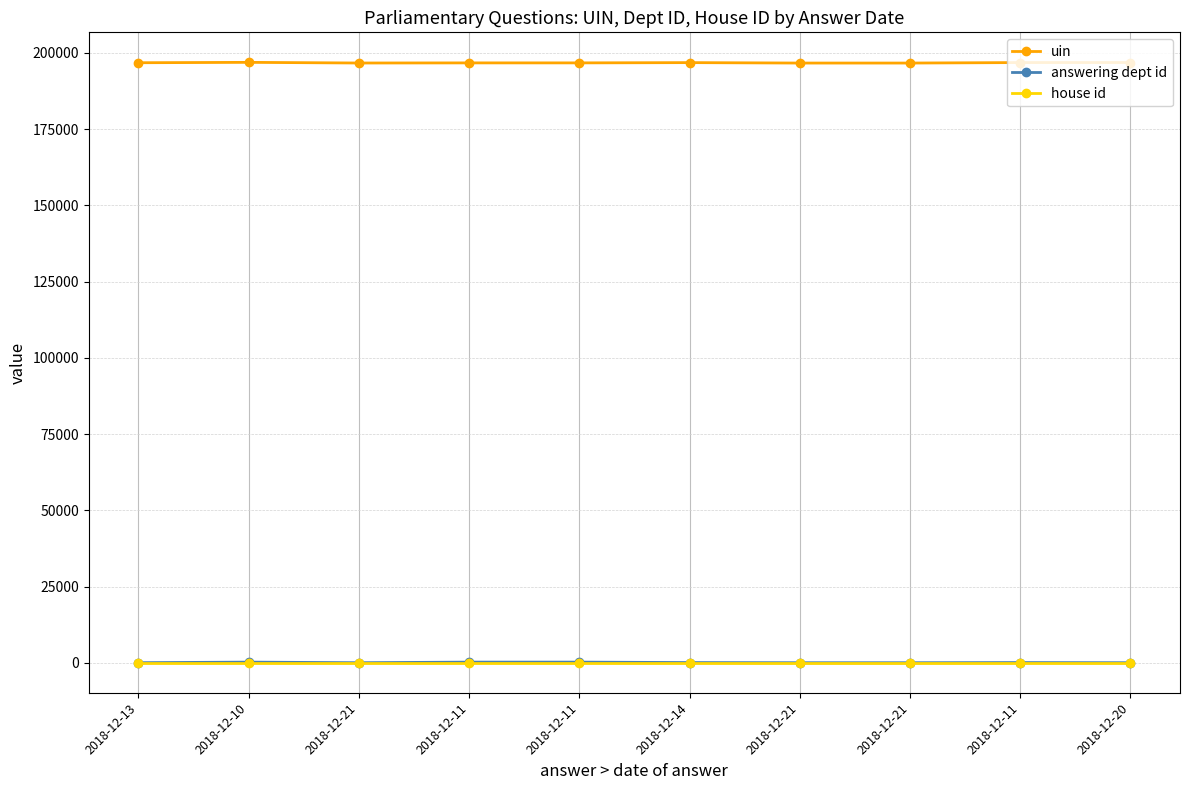

How many series are shown in this chart?

3